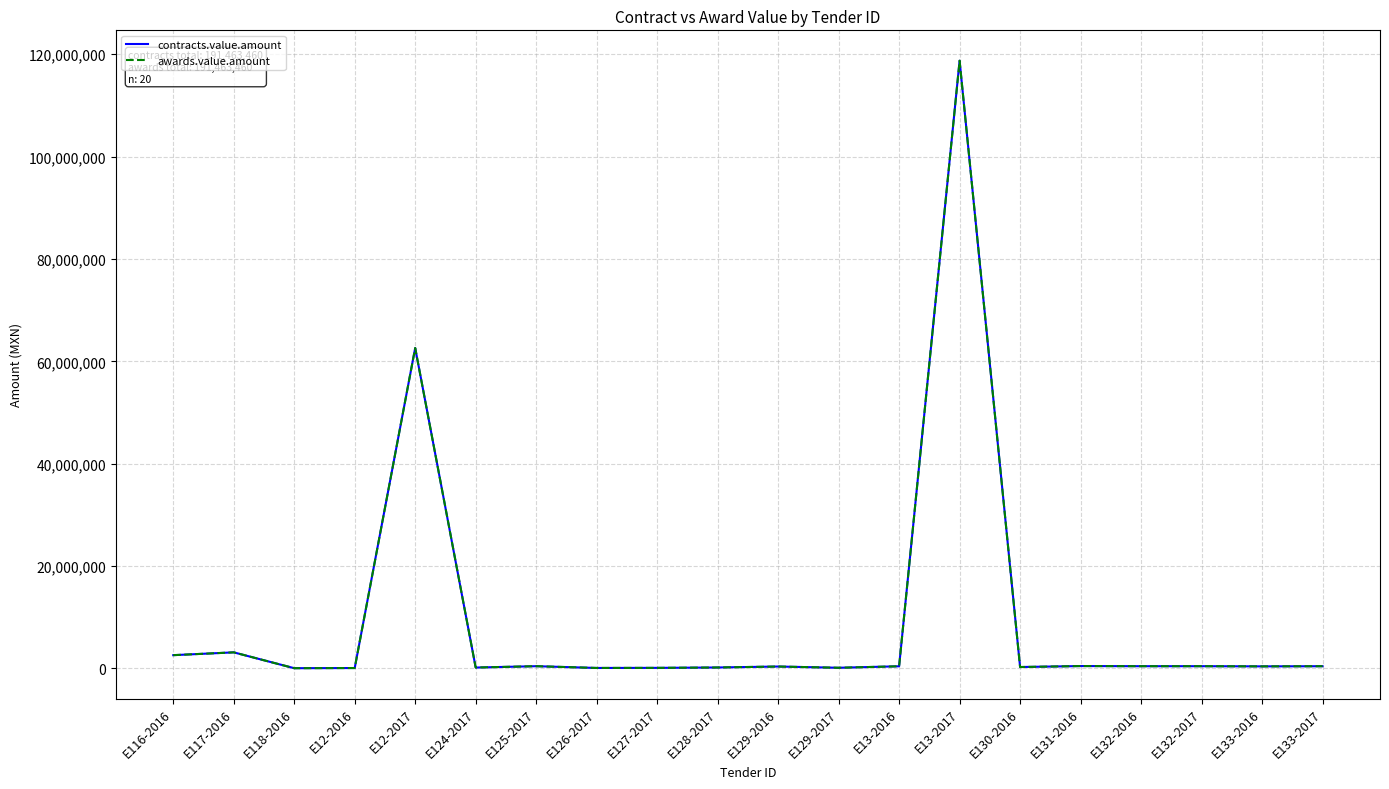

At which label is awards.value.amount closest to 59391450?

E12-2017